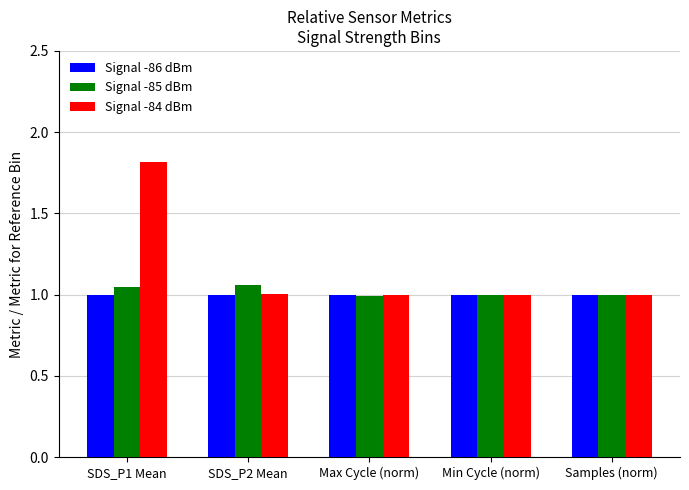

True or false: Signal -86 dBm has a value of 1.0 at Max Cycle (norm).

True